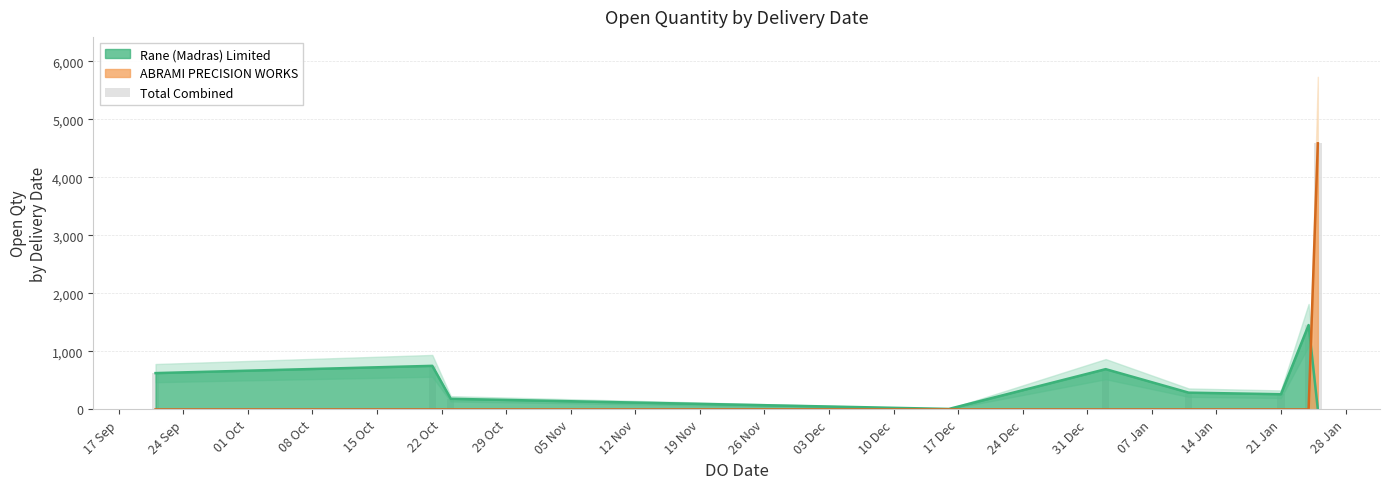

What is the greatest value displayed?

4586